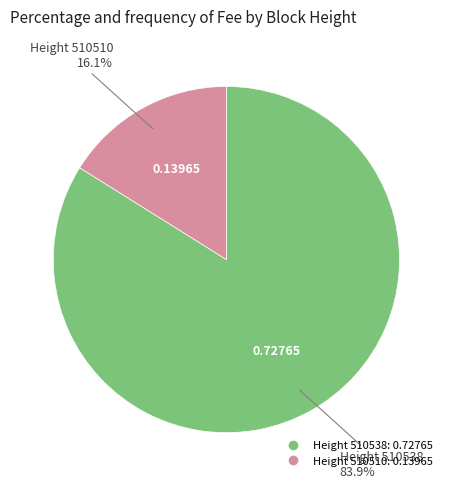

Does any single category account for the majority?

Yes